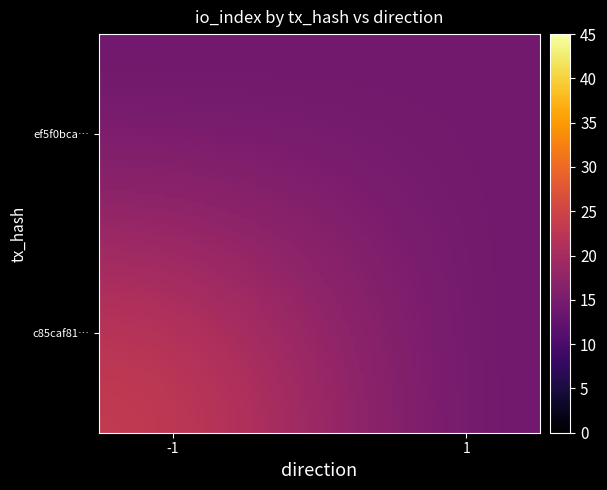

List the series in order of their peak value, lowest first.

ef5f0bca3ba1a0b3a9e7eb66abec873cf6d88ca, c85caf8177ac14f07006309ae1e609a90cce65c